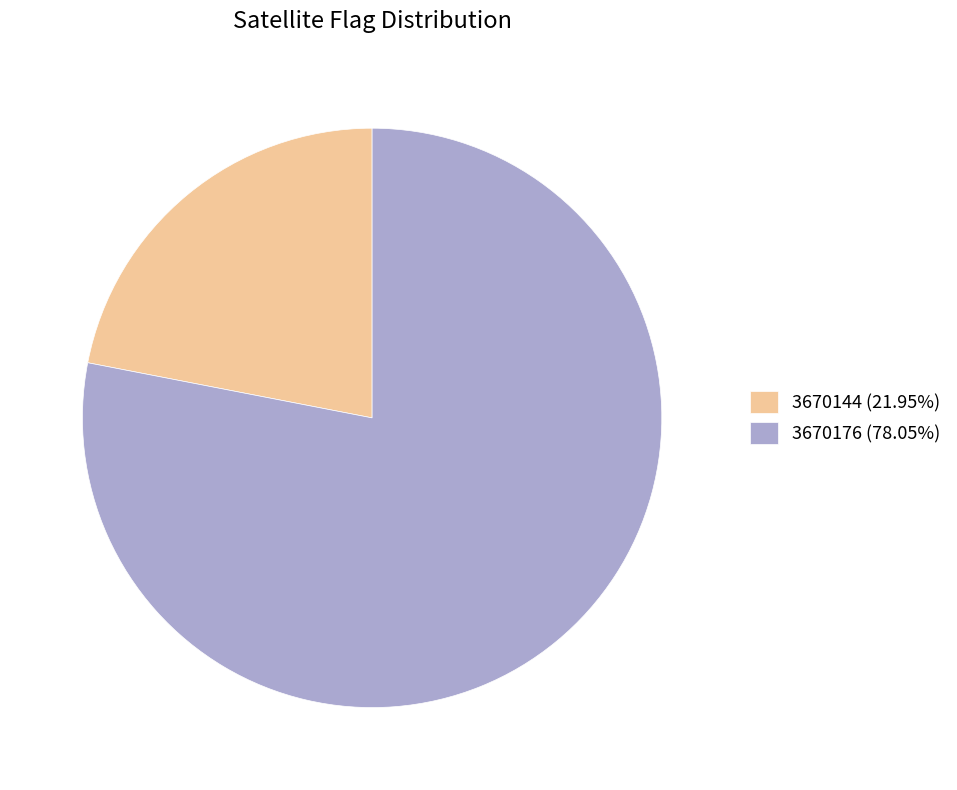

Approximately how many times larger is the value at 3670144 (21.95%) compared to 3670176 (78.05%)?

0.3